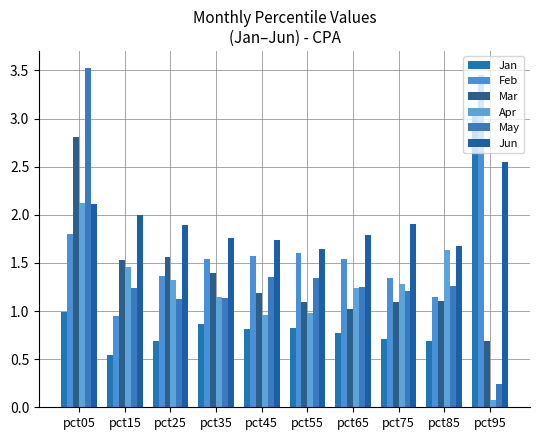

Between pct45 and pct25, which is larger?

pct45